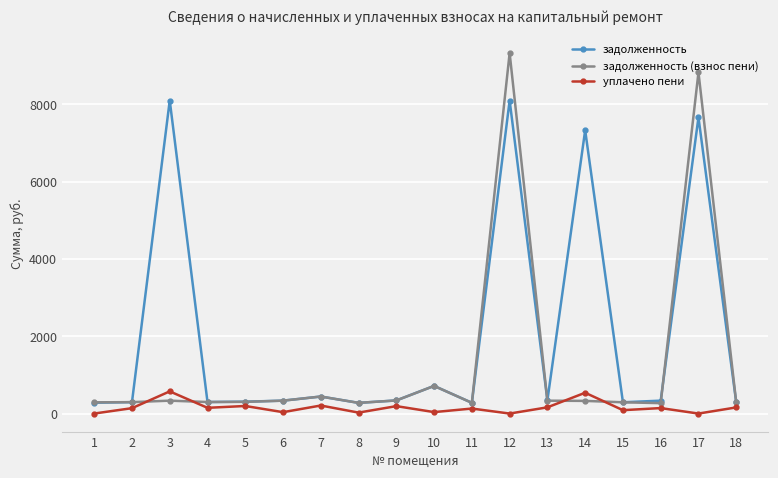

List the series in order of their peak value, highest first.

задолженность (взнос пени), задолженность, уплачено пени